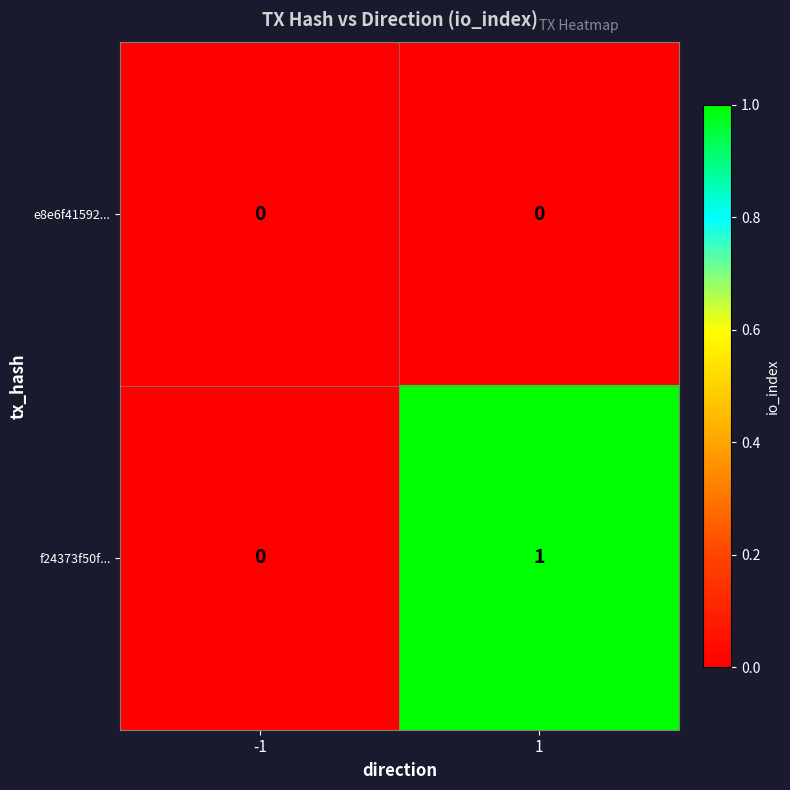

Count the number of categories in the chart.

2